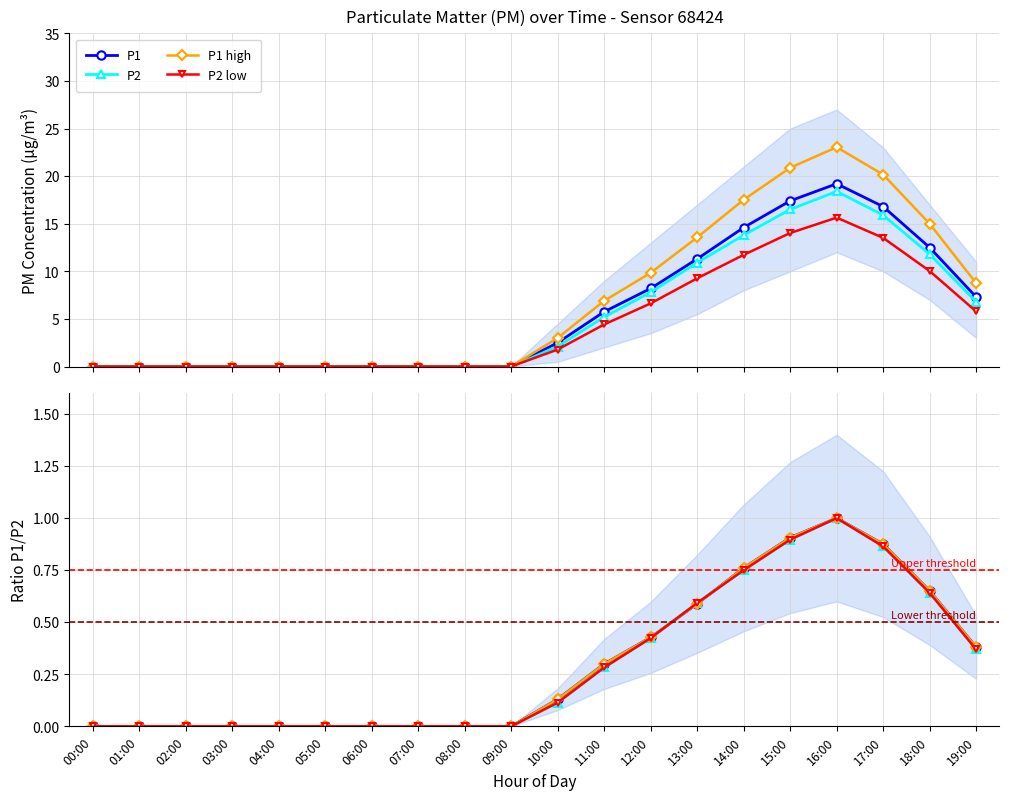

How many values in the P1_upper series are below 3?

10